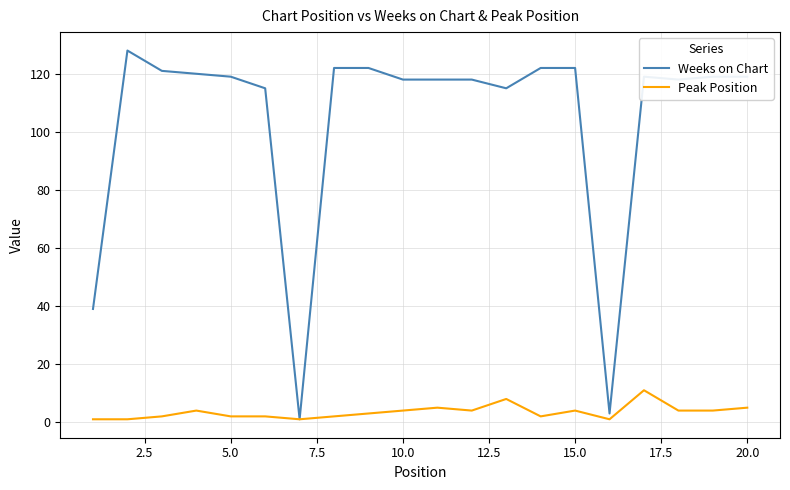

Reading left to right, what are all the values shown in this chart?

Weeks on Chart: 39	128	121	120	119	115	1	122	122	118	118	118	115	122	122	3	119	118	119	119
Peak Position: 1	1	2	4	2	2	1	2	3	4	5	4	8	2	4	1	11	4	4	5